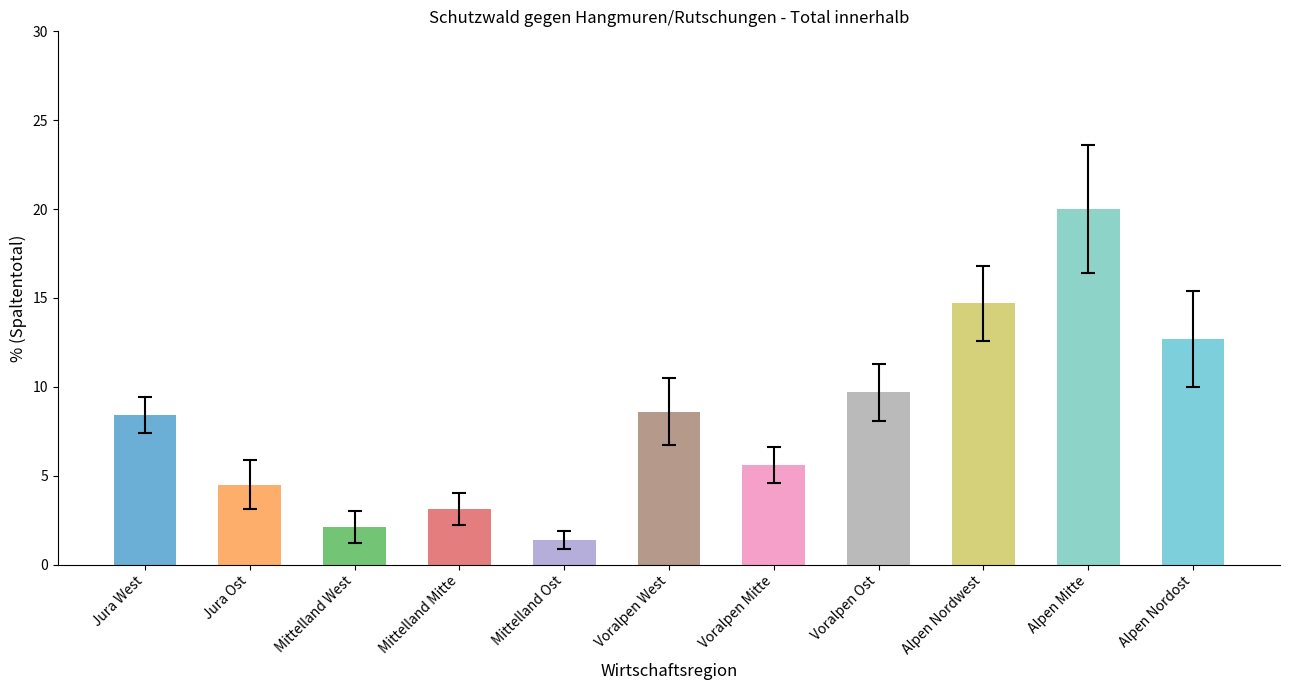

What position from the right is Alpen Mitte?

2